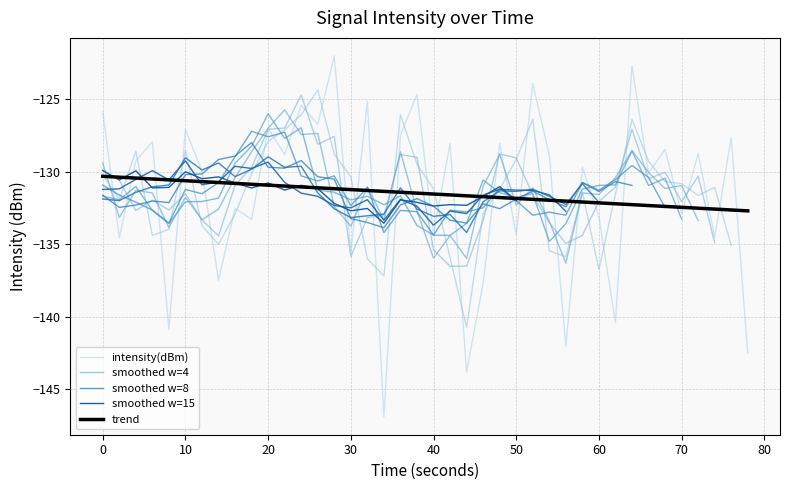

How many interior local peaks (higher than both neighbors) does the data have?

16